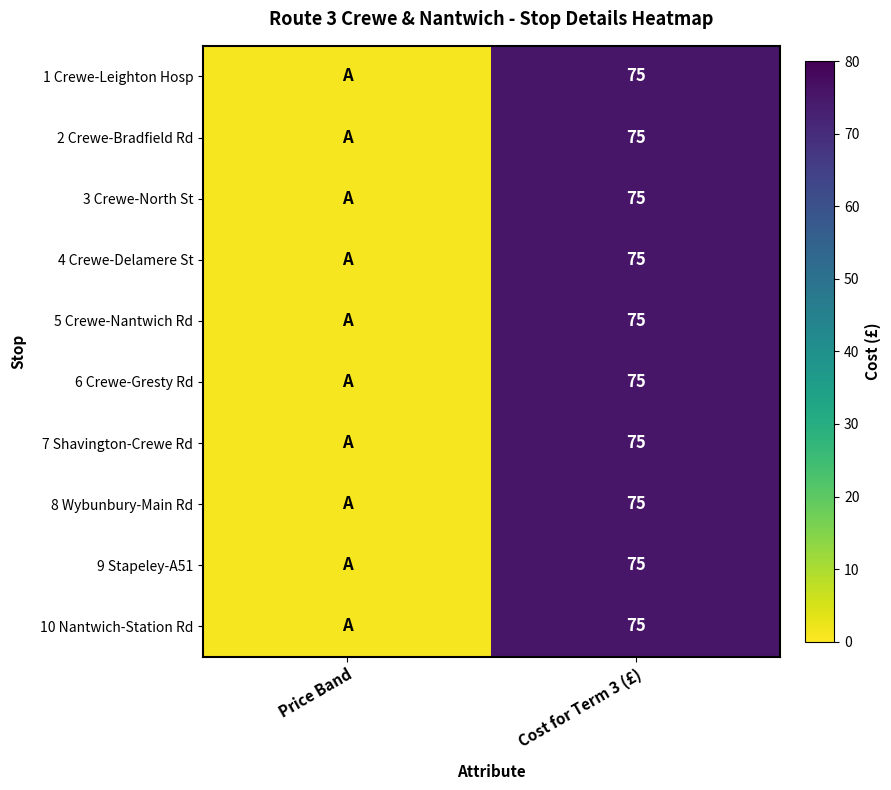

How many distinct data groups are displayed?

10